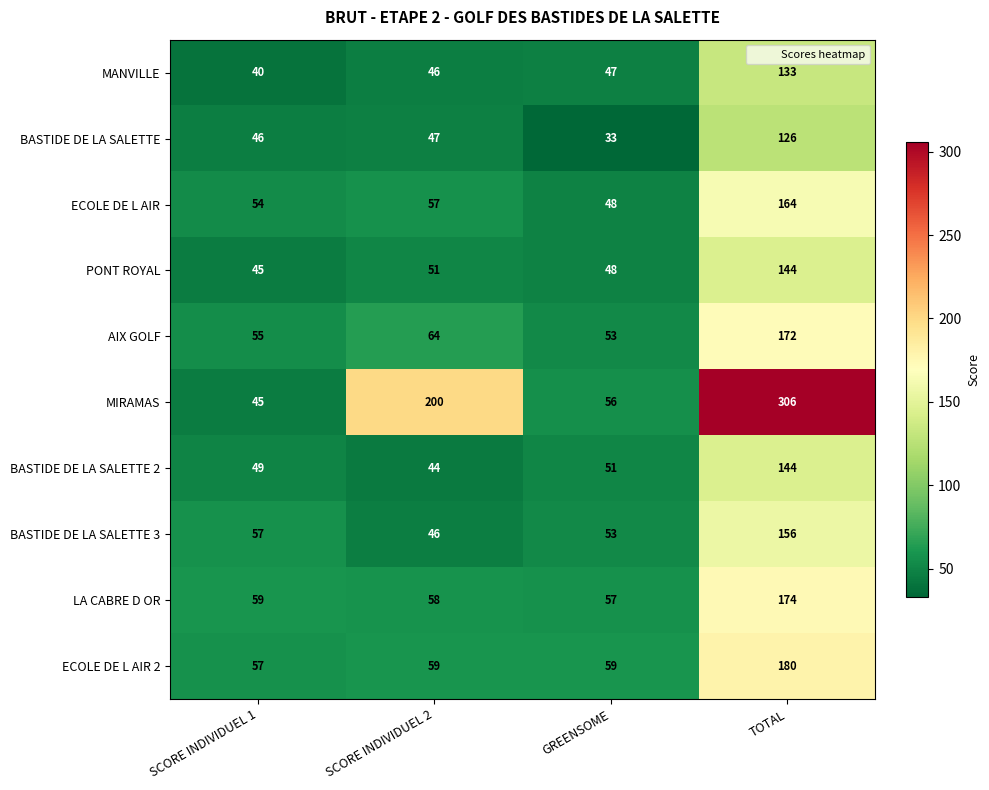

List the labels in order of MIRAMAS value, smallest first.

SCORE INDIVIDUEL 1, GREENSOME, SCORE INDIVIDUEL 2, TOTAL